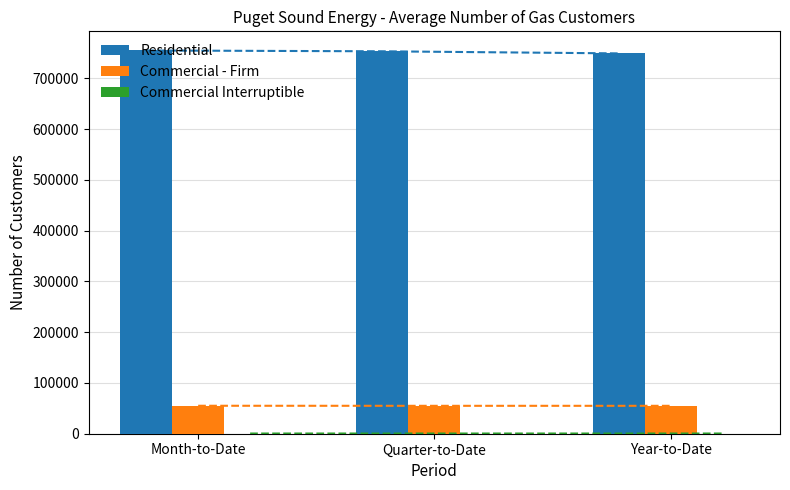

What is the sum of the Commercial Interruptible values at Month-to-Date and Year-to-Date?

791